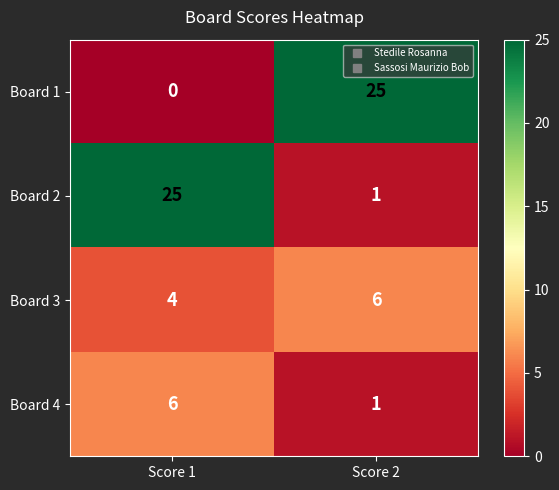

Reading right to left, list all the values displayed in this chart.

Board 1: Score 2=25	Score 1=0
Board 2: Score 2=1	Score 1=25
Board 3: Score 2=6	Score 1=4
Board 4: Score 2=1	Score 1=6